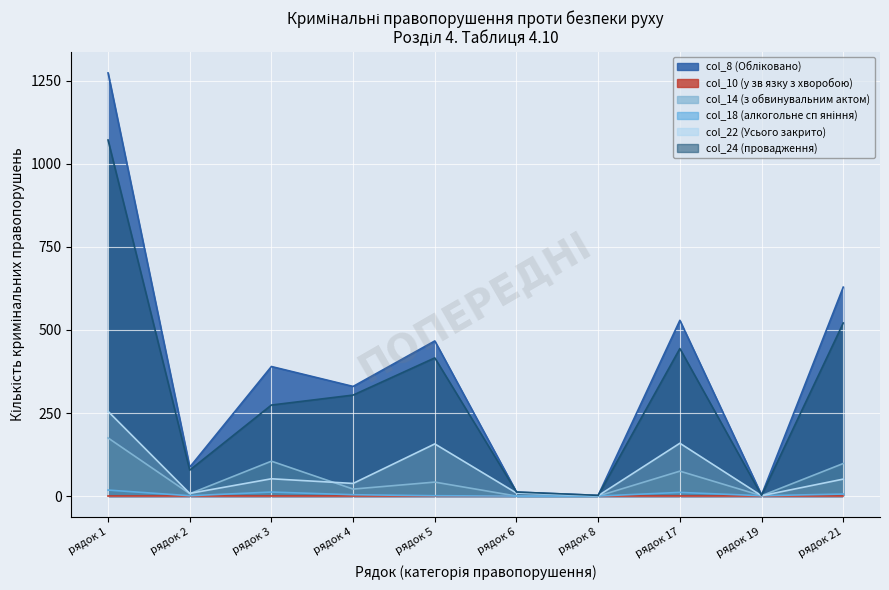

True or false: col_24 (провадження) and col_14 (з обвинувальним актом) cross at least once.

False